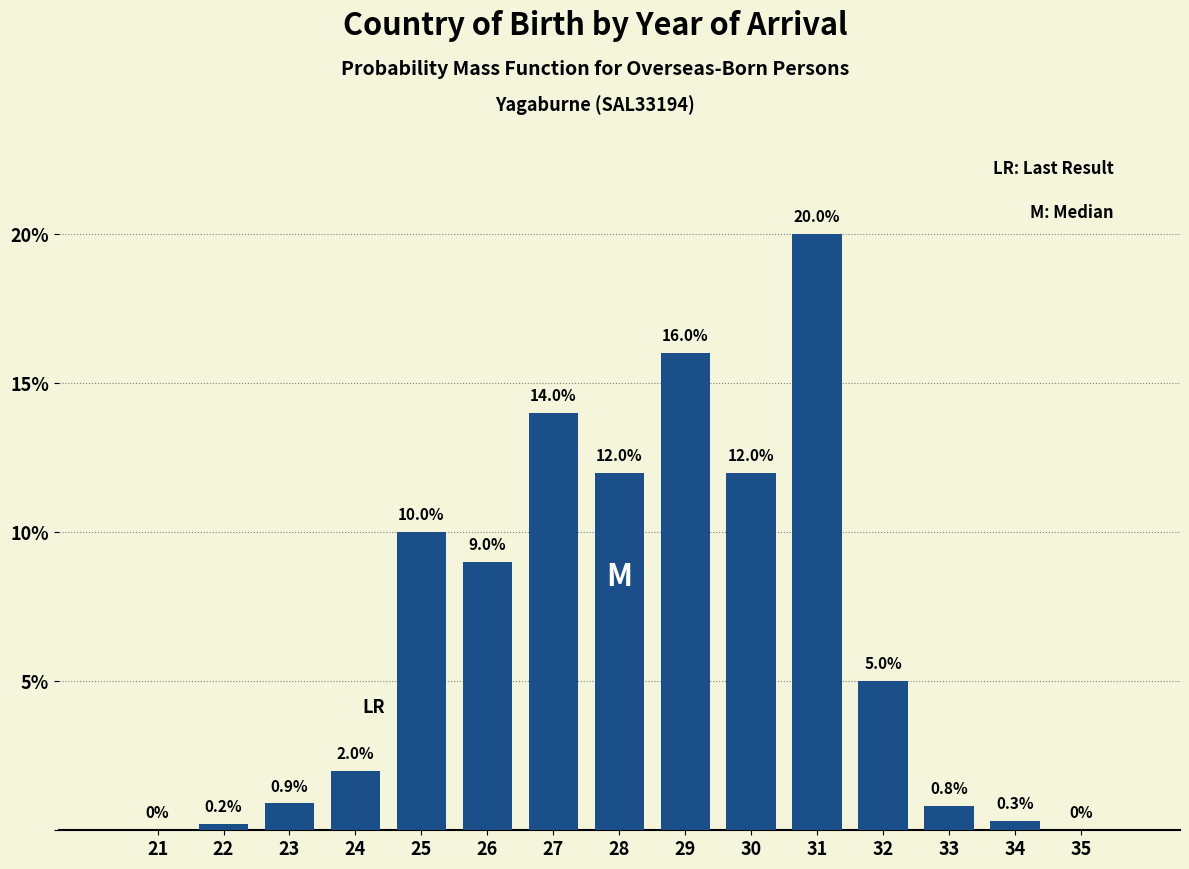

Reading left to right, transcribe all the data shown in this chart.

21=0.0	22=0.2	23=0.9	24=2.0	25=10.0	26=9.0	27=14.0	28=12.0	29=16.0	30=12.0	31=20.0	32=5.0	33=0.8	34=0.3	35=0.0